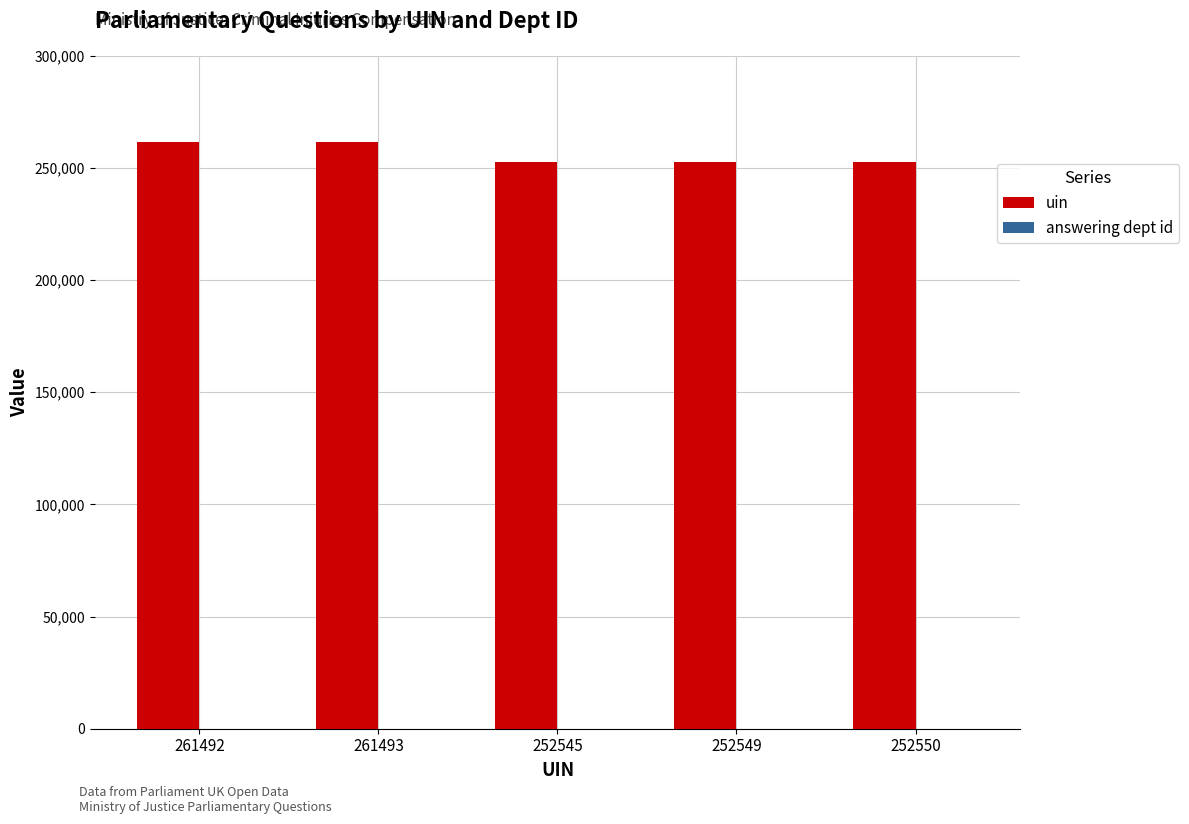

The uin series shows 346386 at 261493. True or false?

False